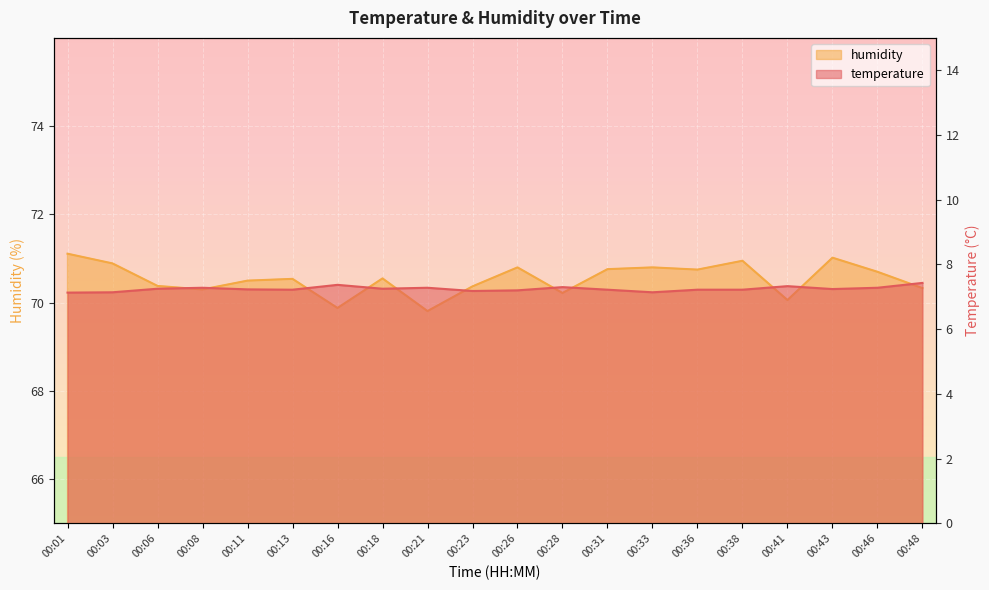

What is the value of the humidity point at the 8th from the left?

70.5